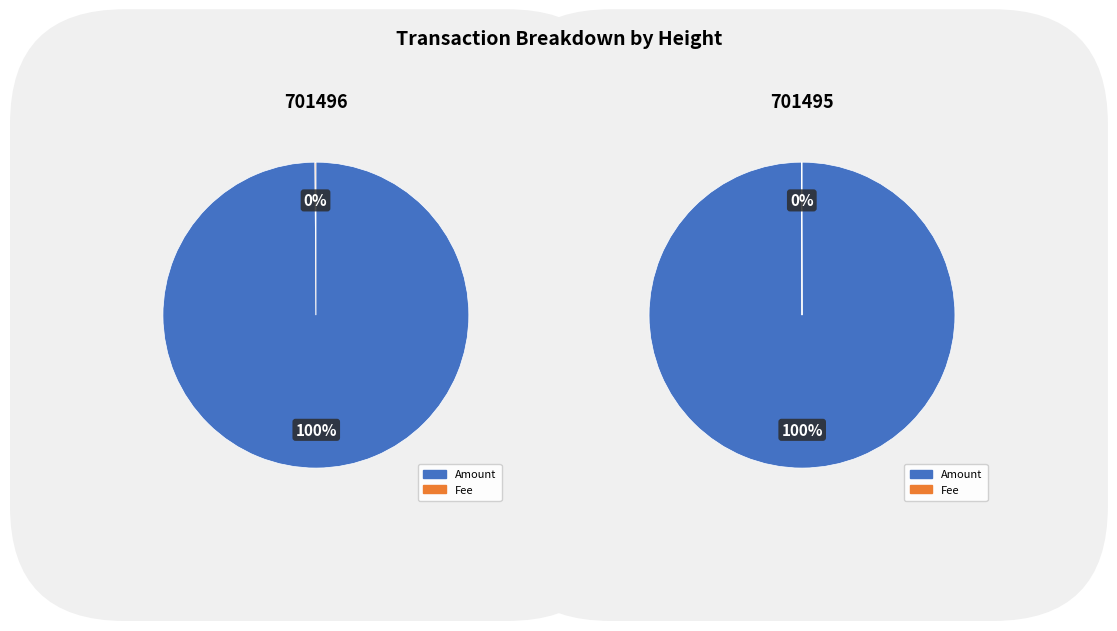

Rank the series by their average value, from lowest to highest.

Fee, Amount